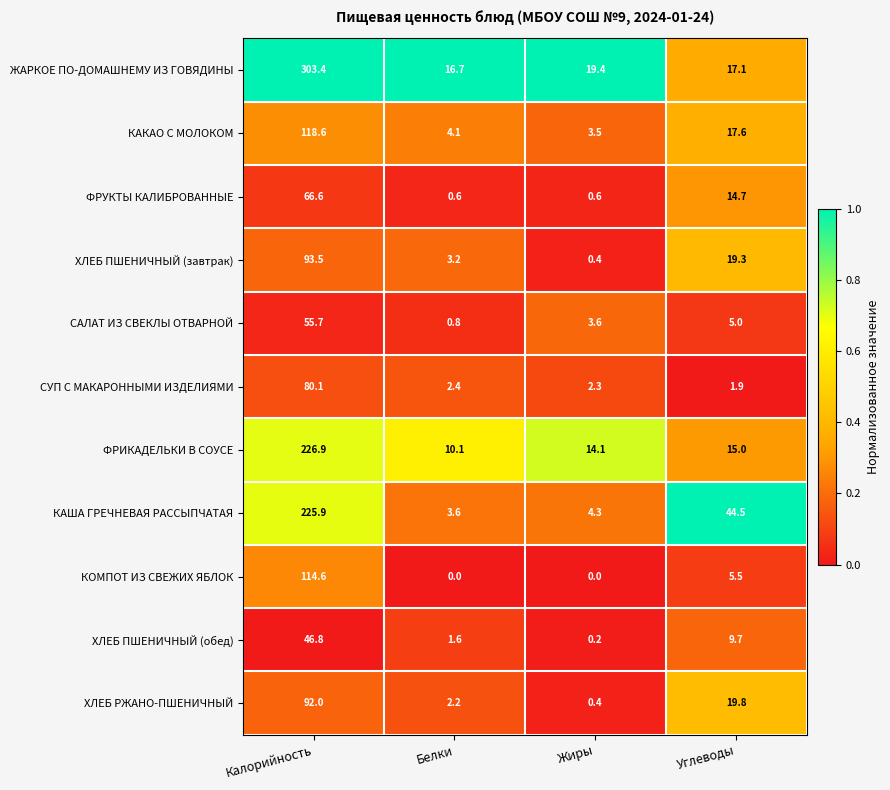

At which category is the sum across all series the highest?

Калорийность